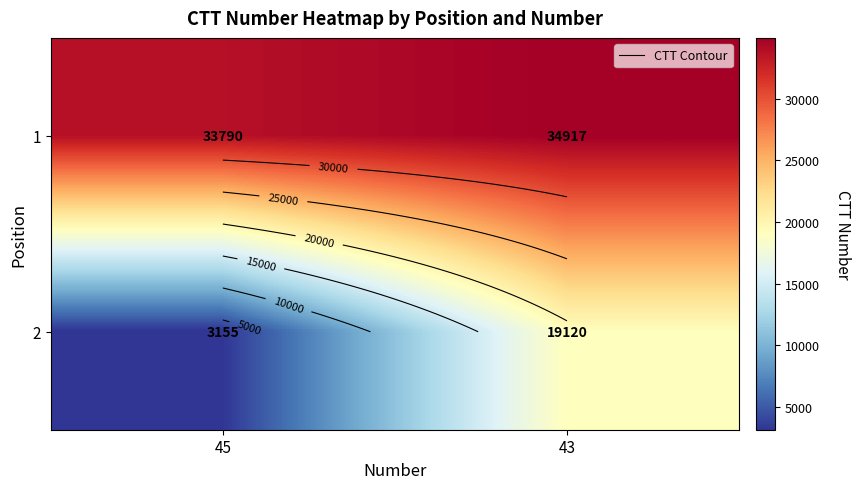

List the series in order of their peak value, lowest first.

2, 1